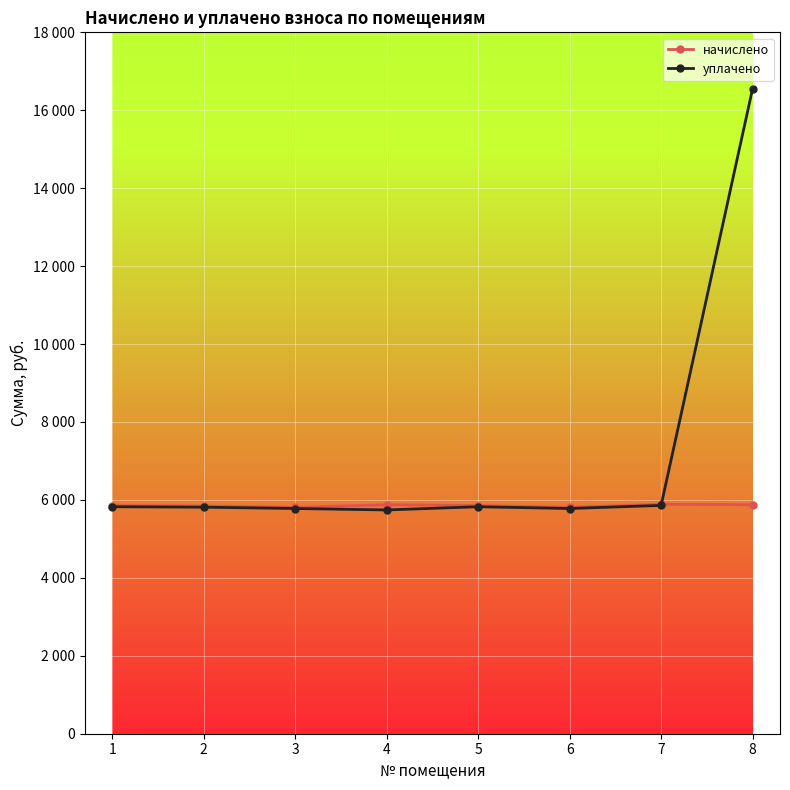

What are all the series names shown in the legend?

начислено, уплачено